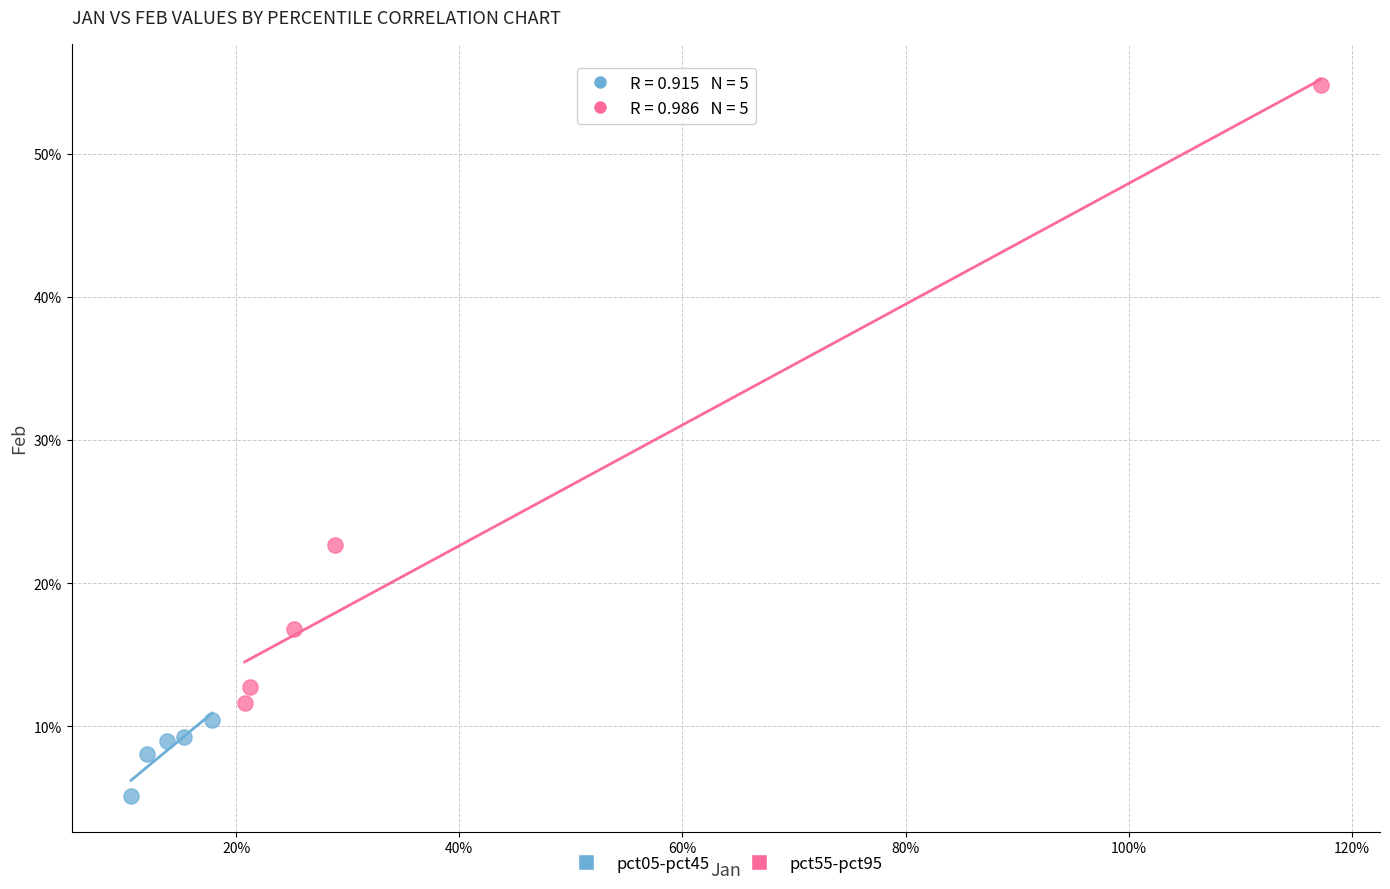

What are all the series names shown in the legend?

pct05-pct45, pct55-pct95